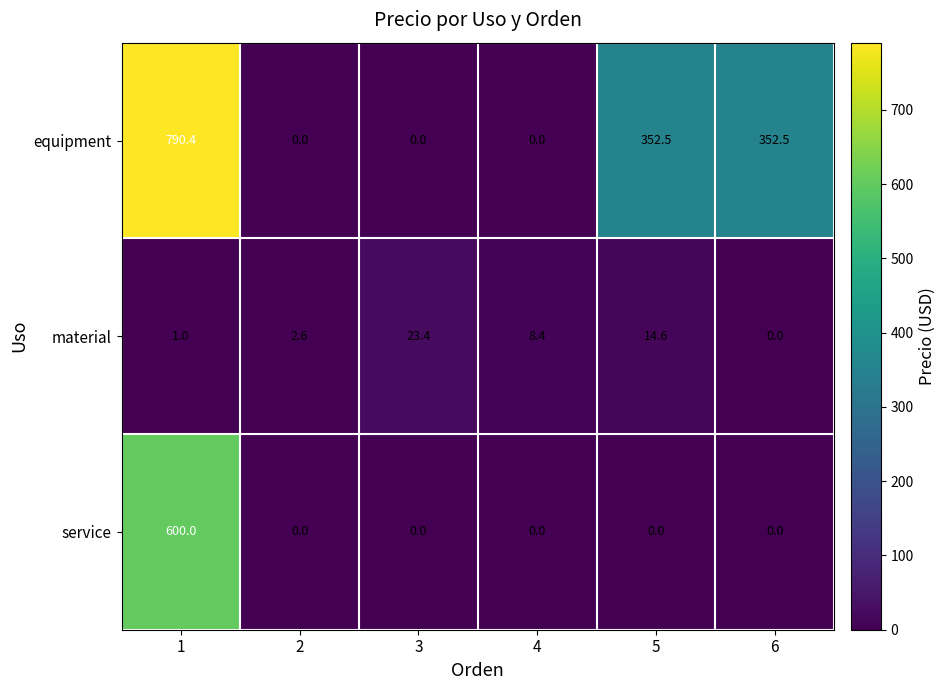

Rank the series by their average value, from highest to lowest.

equipment, service, material